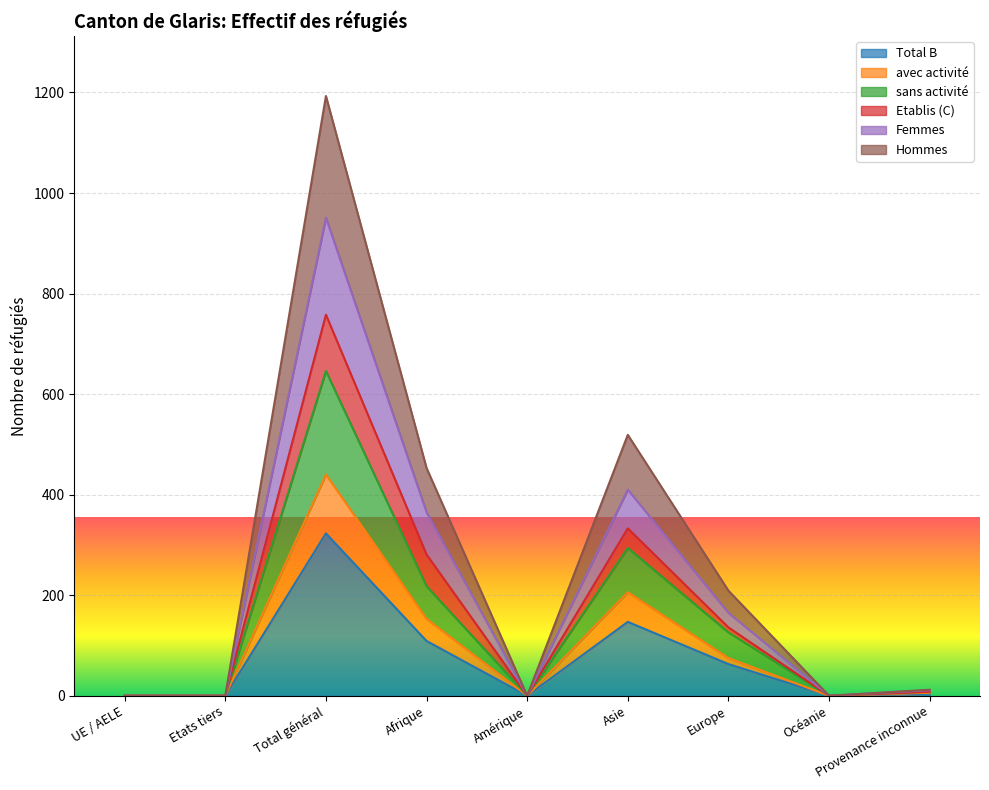

Is it true that Total B equals 147 at Asie?

True